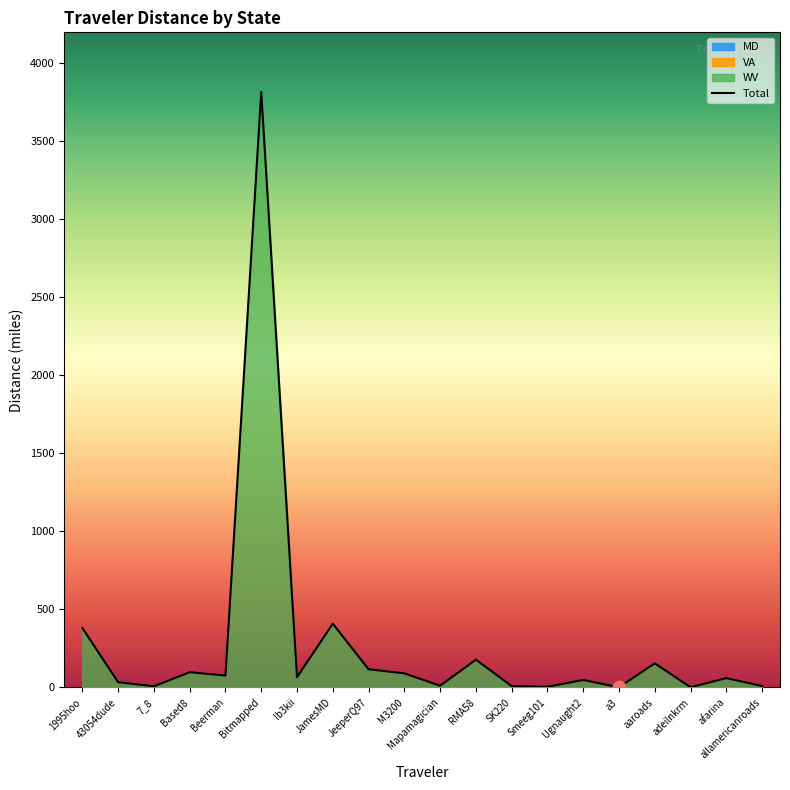

Which series contains the highest Y value?

Total